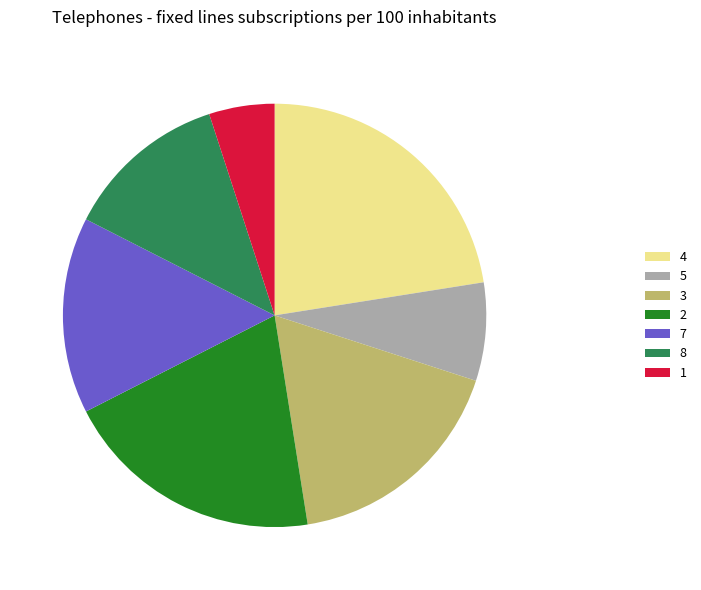

Which category has the smallest portion of the pie?

1